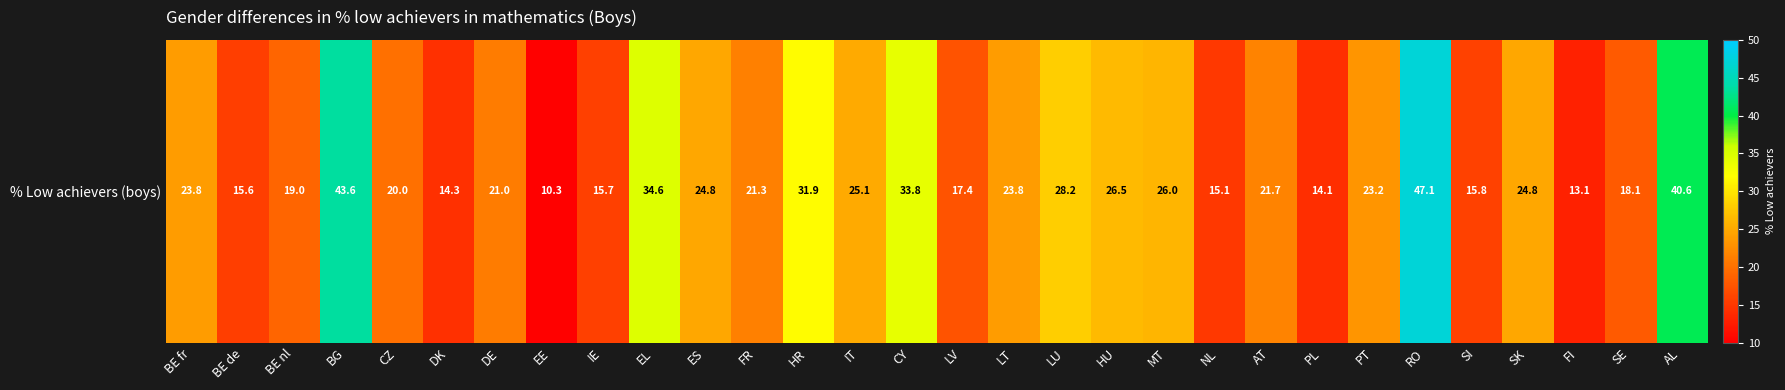

Reading right to left, what are all the values shown in this chart?

AL=40.6	SE=18.1	FI=13.1	SK=24.8	SI=15.8	RO=47.1	PT=23.2	PL=14.1	AT=21.7	NL=15.1	MT=26.0	HU=26.5	LU=28.2	LT=23.8	LV=17.4	CY=33.8	IT=25.1	HR=31.9	FR=21.3	ES=24.8	EL=34.6	IE=15.7	EE=10.3	DE=21.0	DK=14.3	CZ=20.0	BG=43.6	BE nl=19.0	BE de=15.6	BE fr=23.8